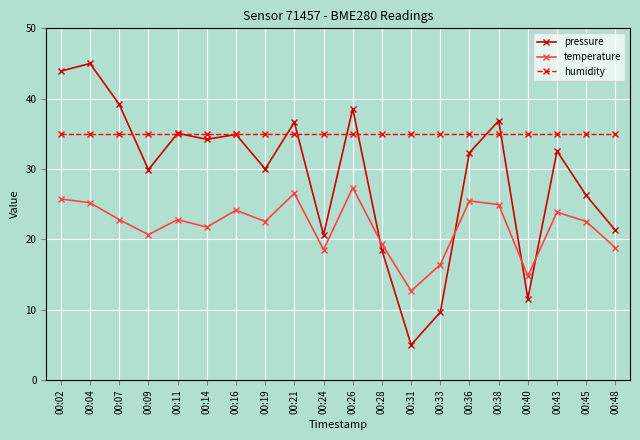

What is the sum of the pressure values at 00:24 and 00:09?

50.5